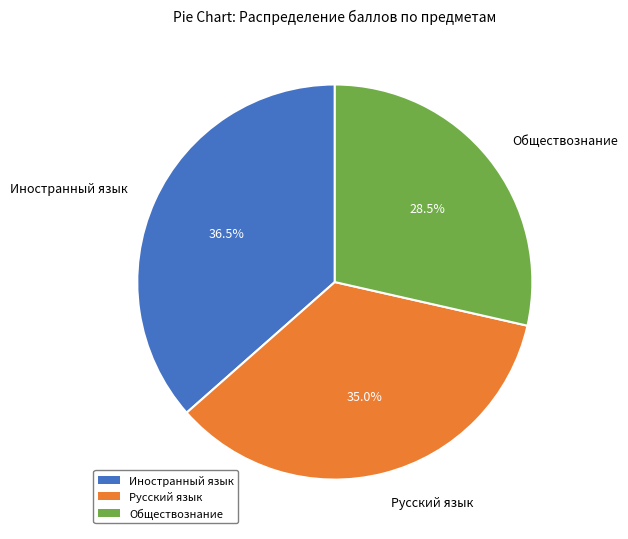

Count the number of slices in the pie.

3